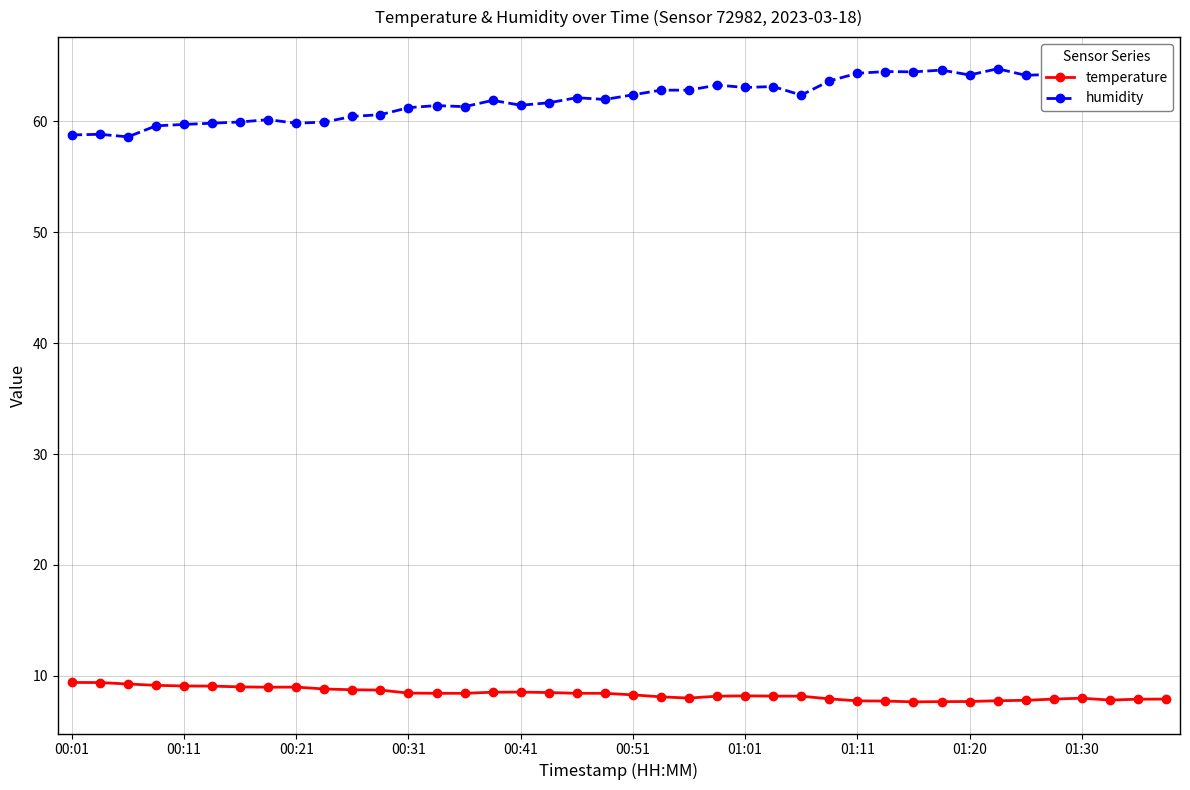

What is the maximum value for humidity?

64.8